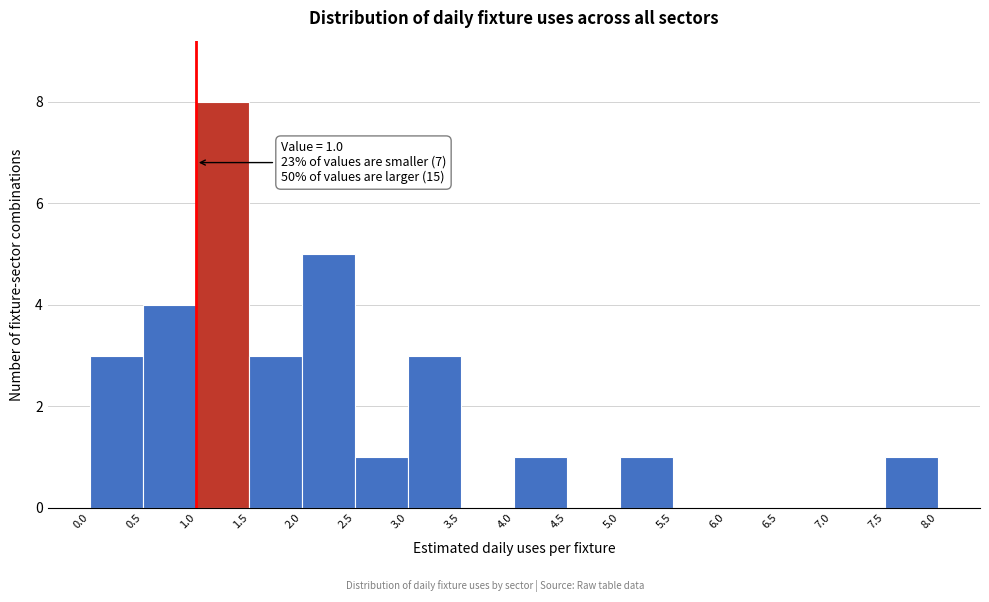

Which range on the x-axis has the tallest bar?

1.0 to 1.5